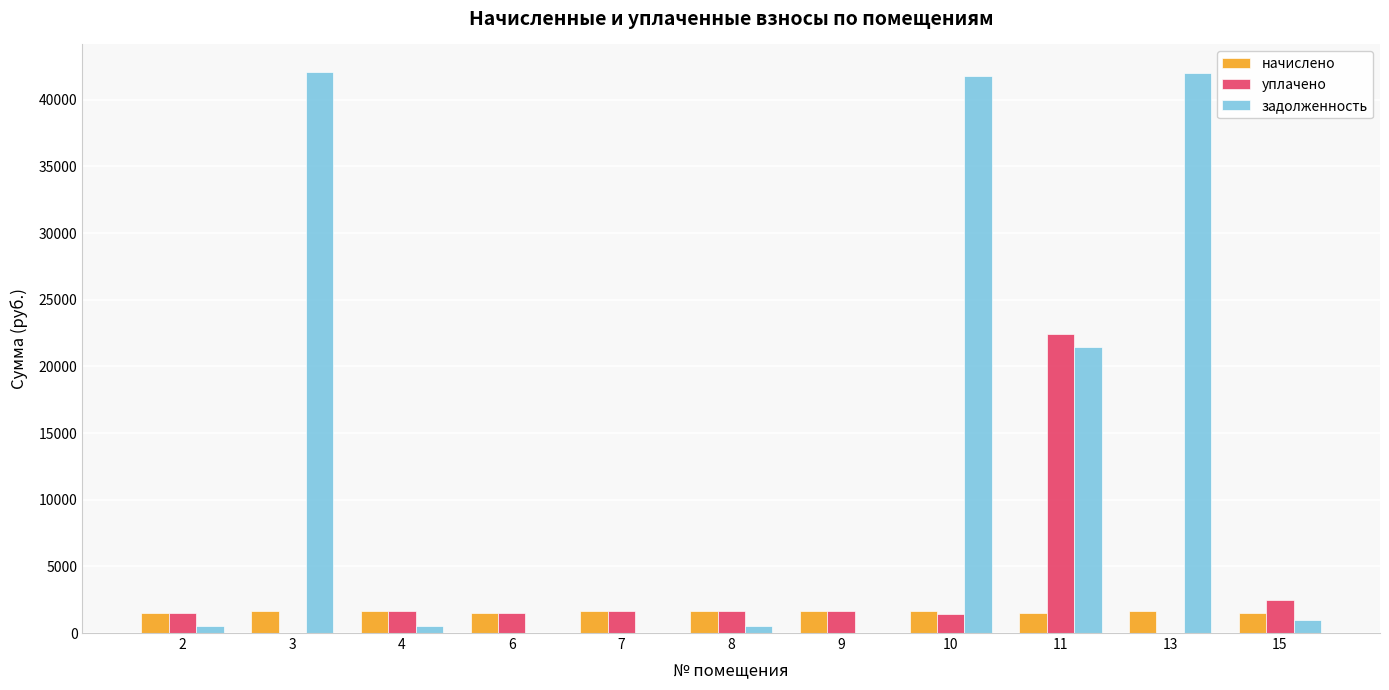

Which series has the largest total across all categories?

задолженность